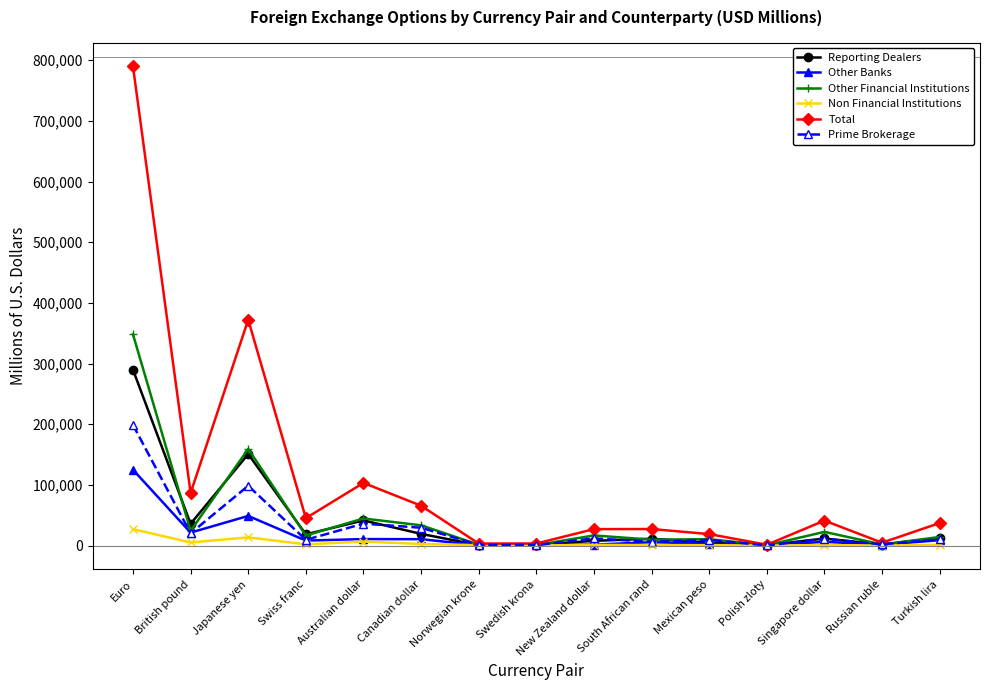

What is the minimum value shown in the chart?

4.0